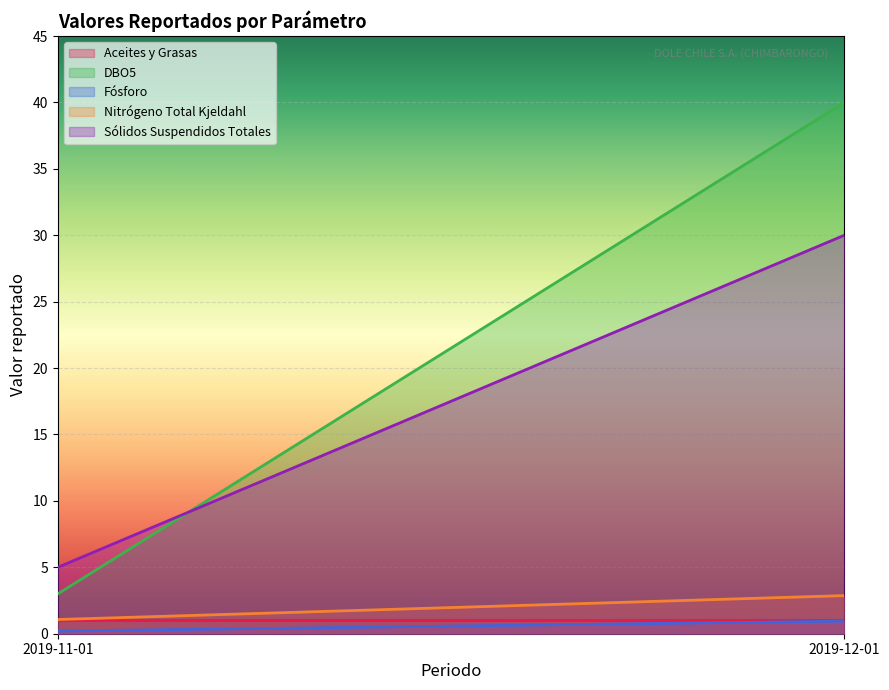

Reading left to right, extract all data points from this chart.

Aceites y Grasas: 1.0	1.0
DBO5: 3.0	40.0
Fósforo: 0.2	0.9
Nitrógeno Total Kjeldahl: 1.1	2.9
Sólidos Suspendidos Totales: 5.0	30.0